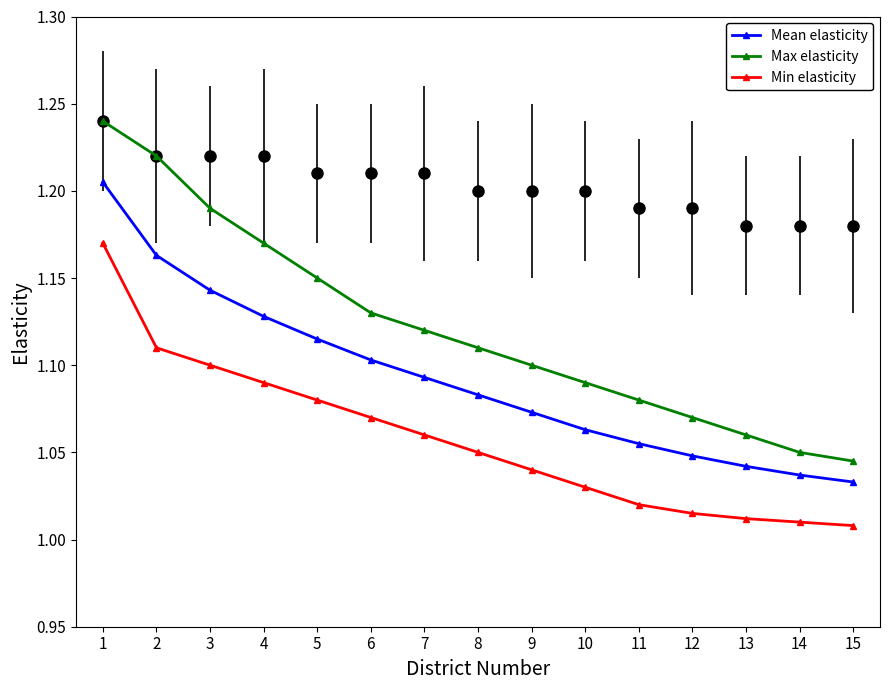

The Max elasticity series shows 0.7 at 3. True or false?

False